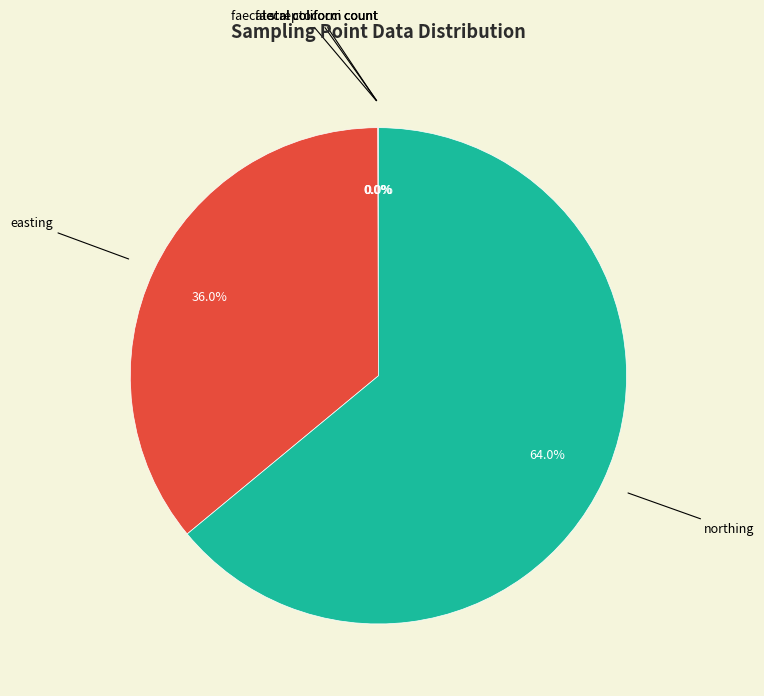

Is there a majority slice in this chart?

Yes